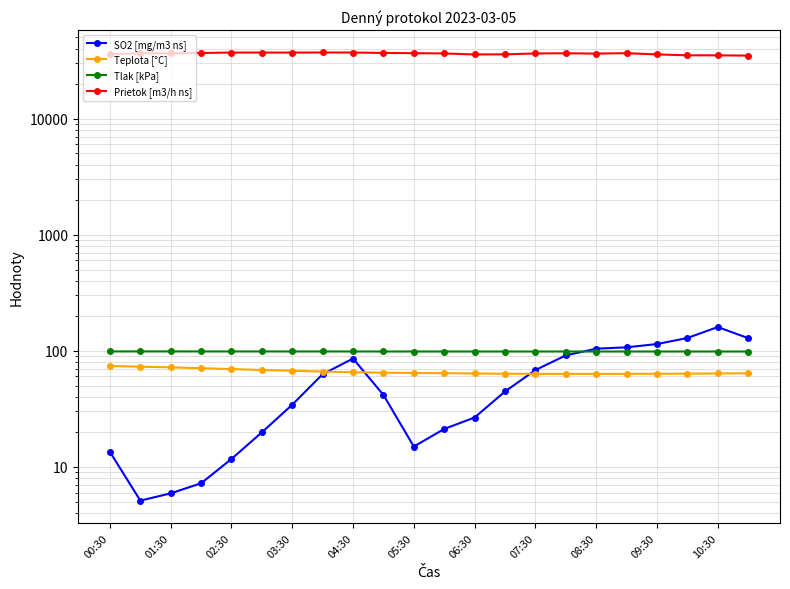

True or false: Prietok [m3/h ns] and Tlak [kPa] intersect in this chart.

False